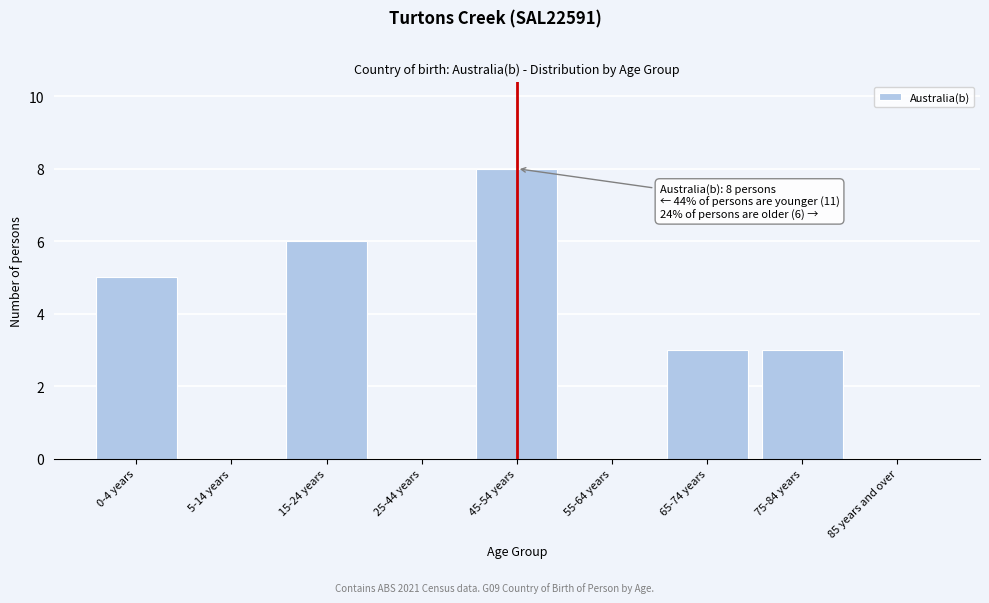

Reading left to right, list all the values displayed in this chart.

0-4 years=5	5-14 years=0	15-24 years=6	25-44 years=0	45-54 years=8	55-64 years=0	65-74 years=3	75-84 years=3	85 years and over=0